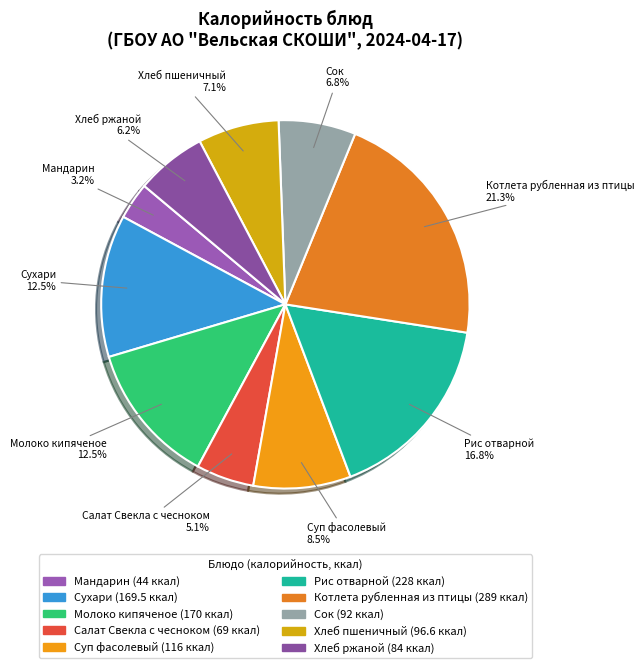

Is it true that Рис отварной is 17% of the pie?

True